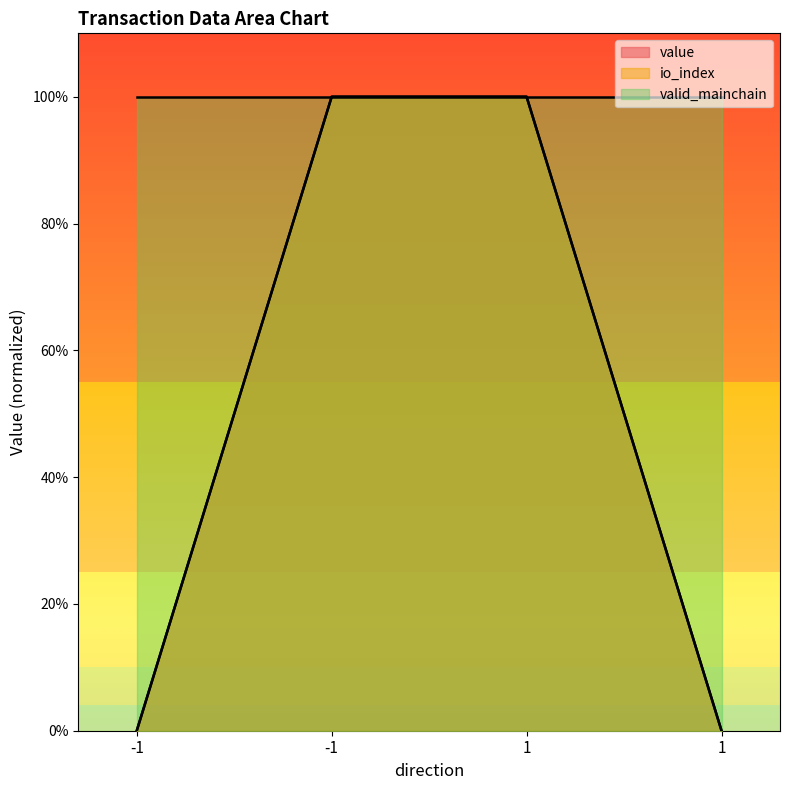

What is the sum of all value values?

2.0